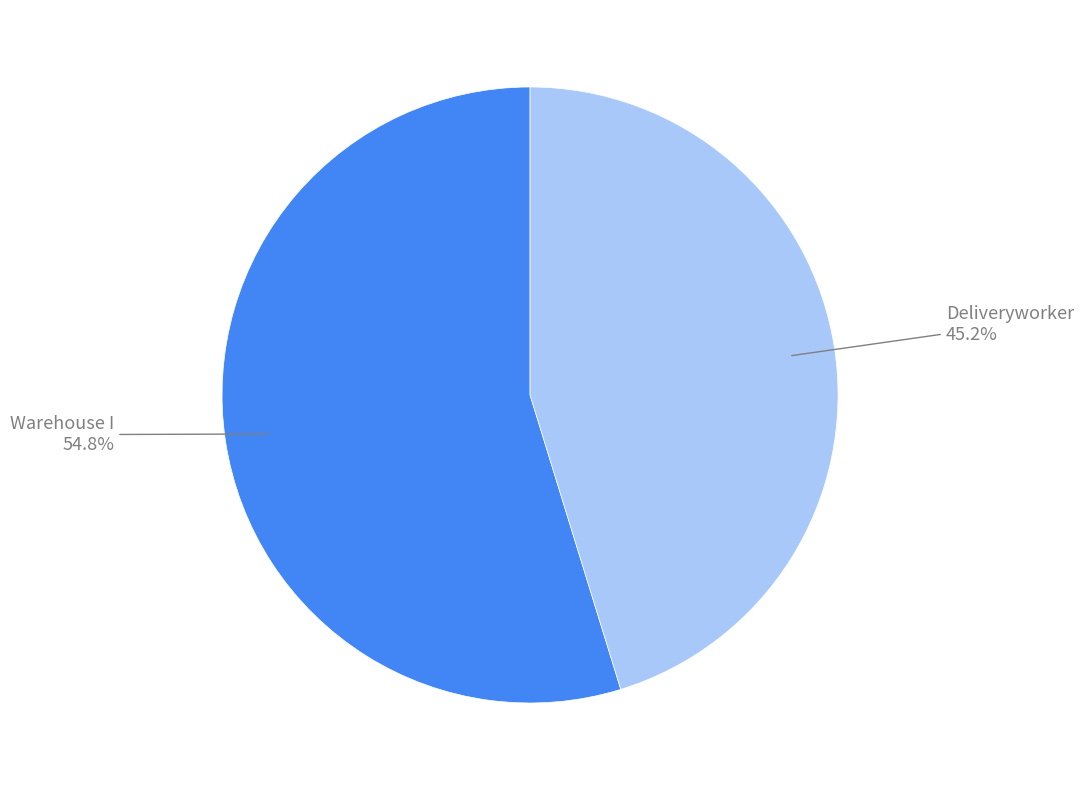

How many segments does this pie chart have?

2